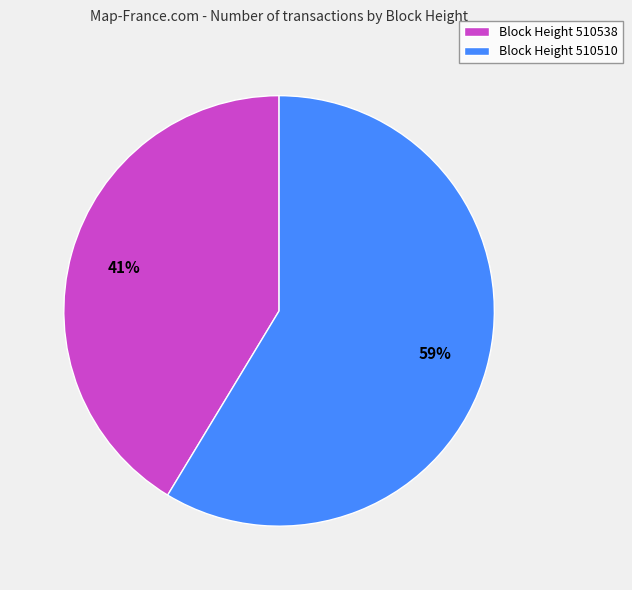

How many segments does this pie chart have?

2